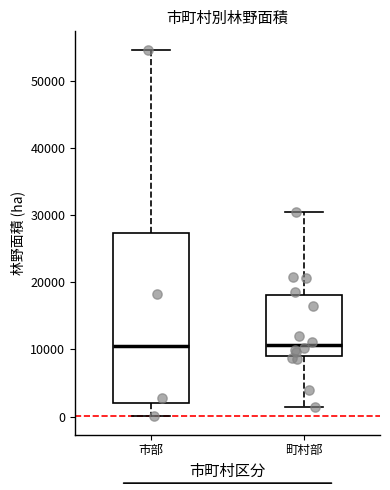

Comparing the boxes themselves (not the whiskers), which one is the tallest?

市部